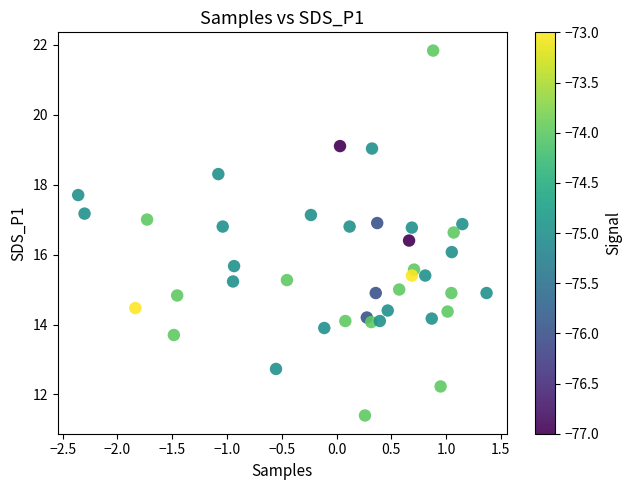

What is the range of X values (max minus min)?

3.7